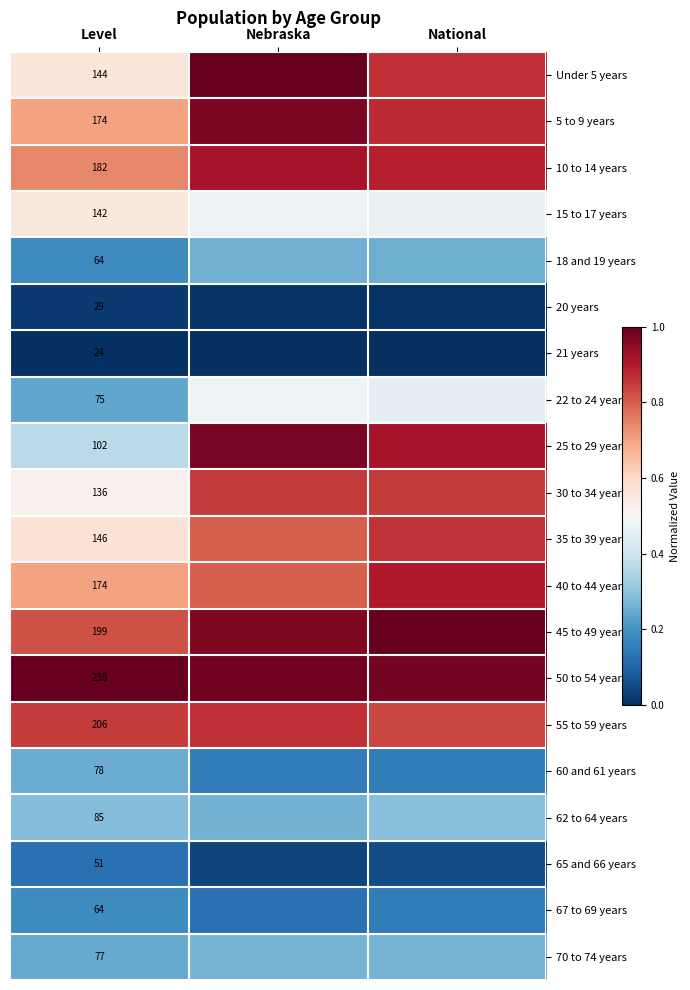

Rank the series by their maximum value, from lowest to highest.

21 years, 20 years, 65 and 66 years, 67 to 69 years, 60 and 61 years, 18 and 19 years, 70 to 74 years, 62 to 64 years, 22 to 24 years, 15 to 17 years, 30 to 34 years, 35 to 39 years, 55 to 59 years, 40 to 44 years, 10 to 14 years, 5 to 9 years, 25 to 29 years, Under 5 years, 45 to 49 years, 50 to 54 years